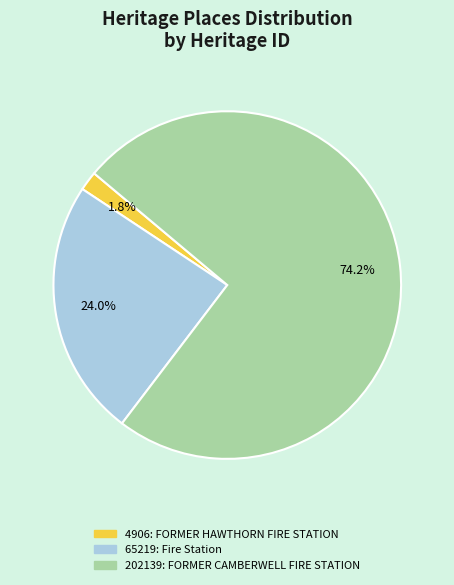

Is there a majority slice in this chart?

Yes